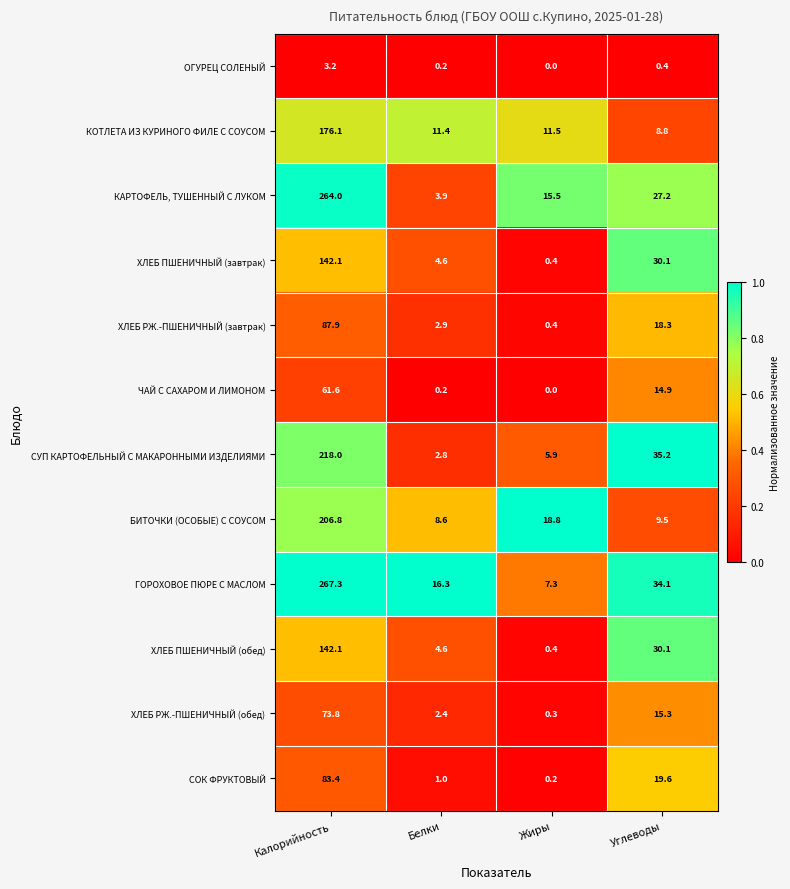

What is the greatest value displayed?

267.3